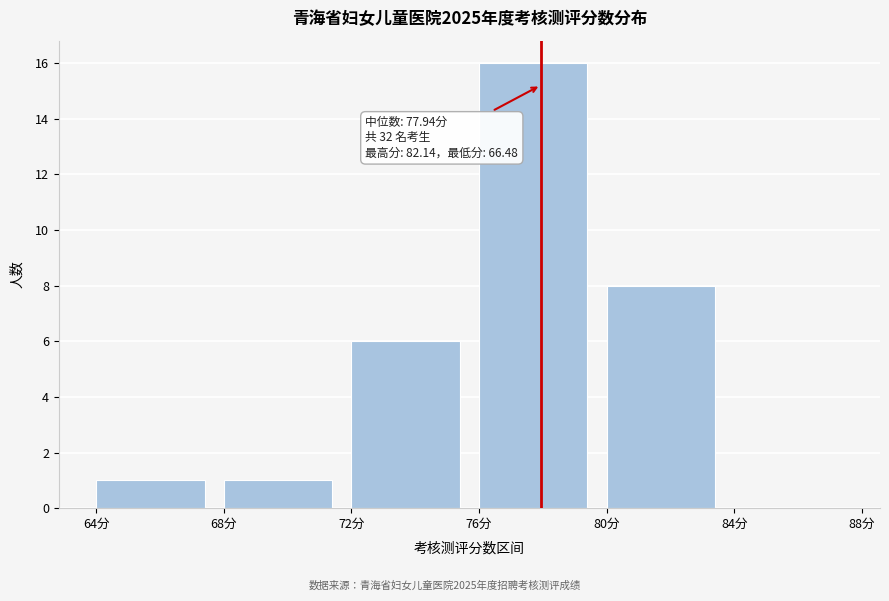

Over which range of the x-axis is the bar tallest?

76 to 80